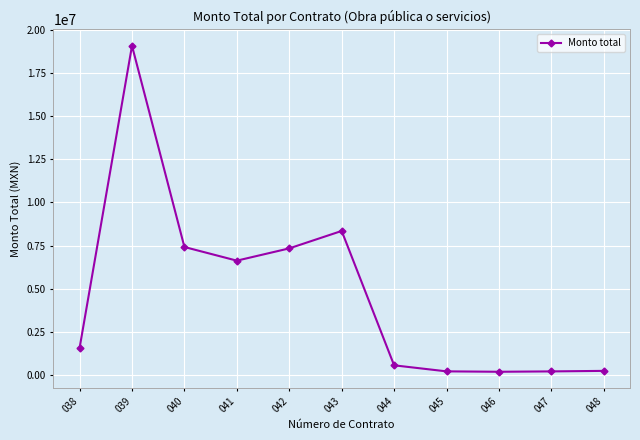

What is the sum of the values at 042 and 048?

7591381.9